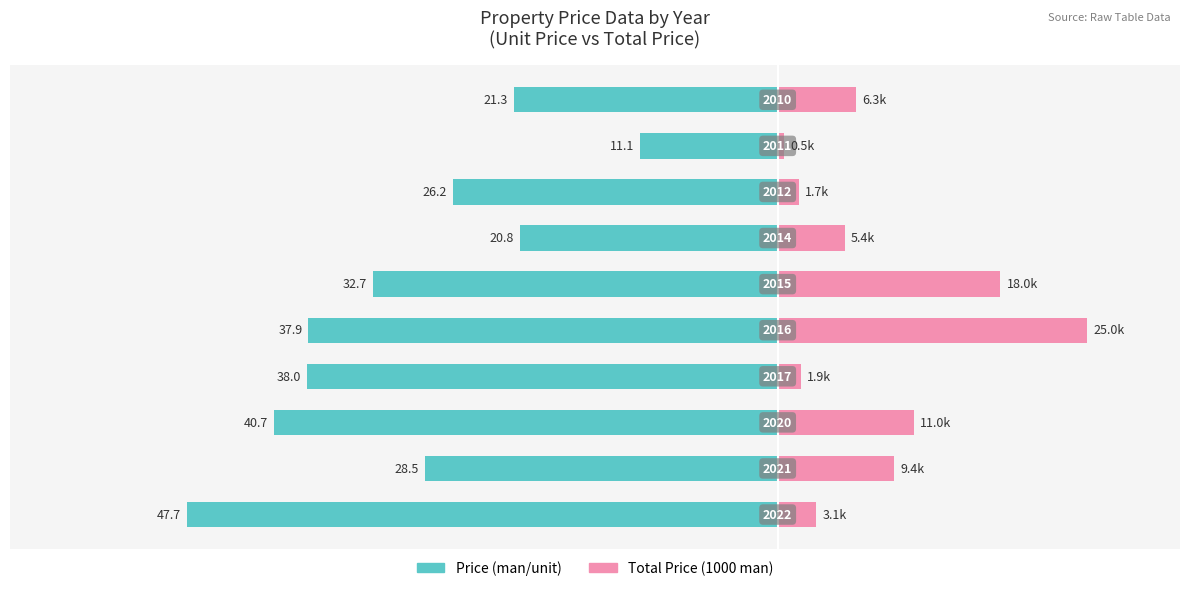

Rank the series at 1 from highest to lowest value.

Total Price (1000 man), Price (man/unit)